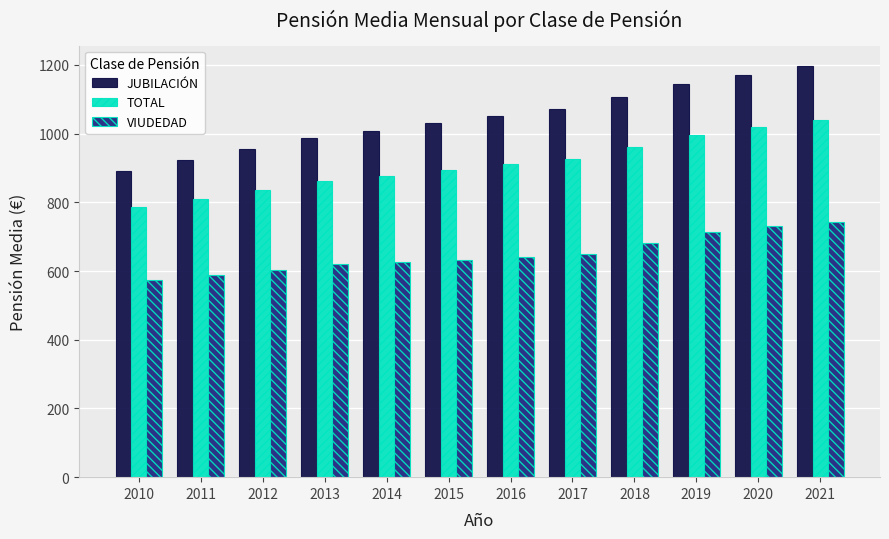

Which series has the largest total across all categories?

JUBILACIÓN